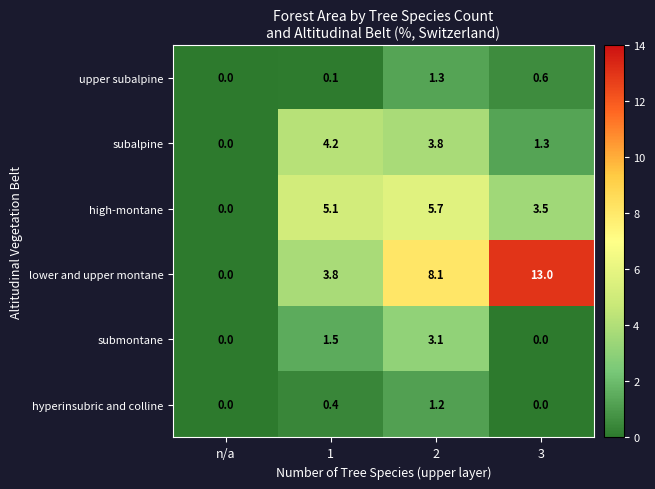

At 2, list the series in order from largest to smallest.

lower and upper montane, high-montane, subalpine, submontane, upper subalpine, hyperinsubric and colline